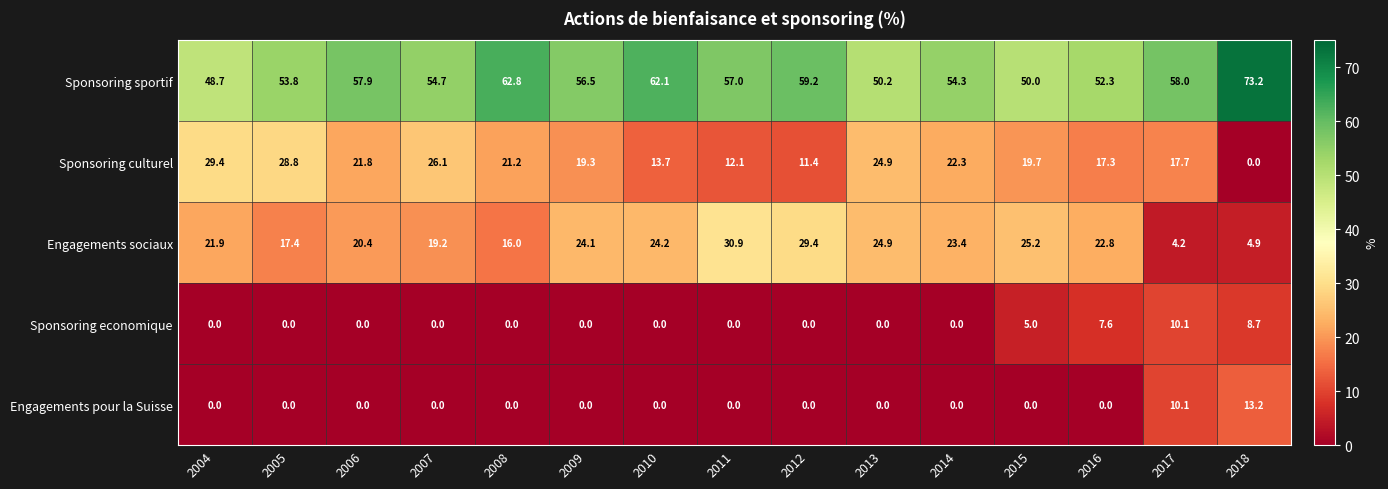

Which series has the widest spread of values?

Sponsoring culturel